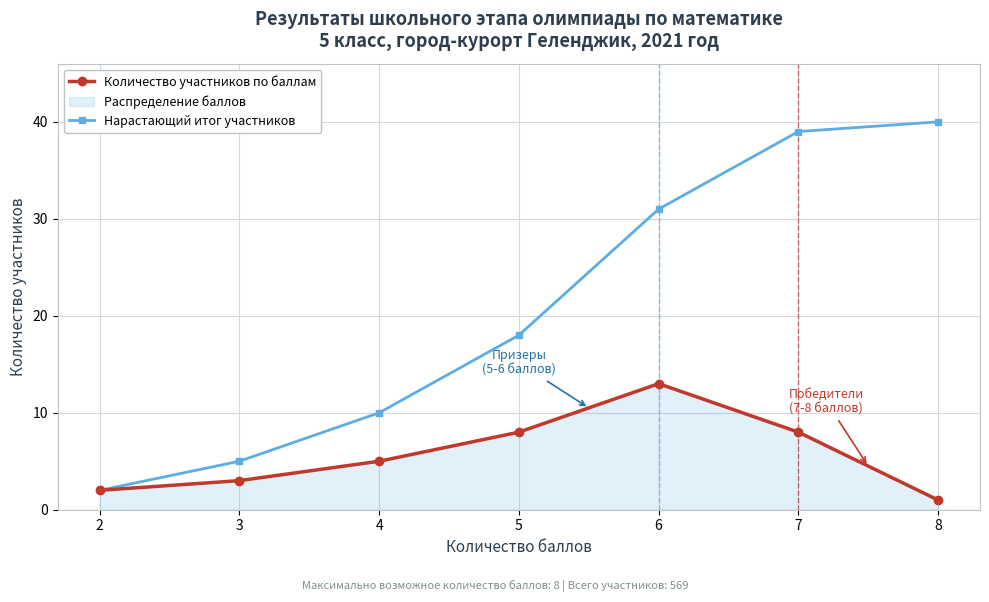

True or false: Количество участников по баллам has a value of 1 at 2.

False